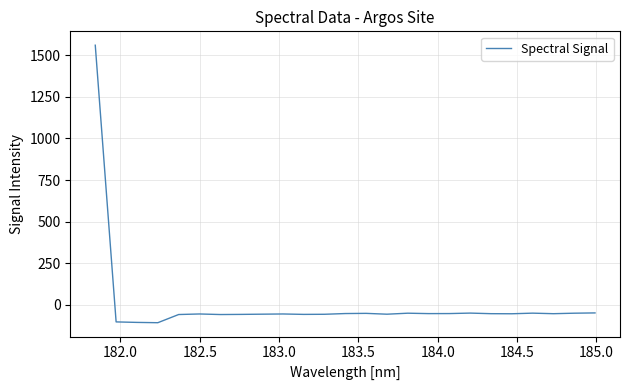

What is the greatest value displayed?

1560.5